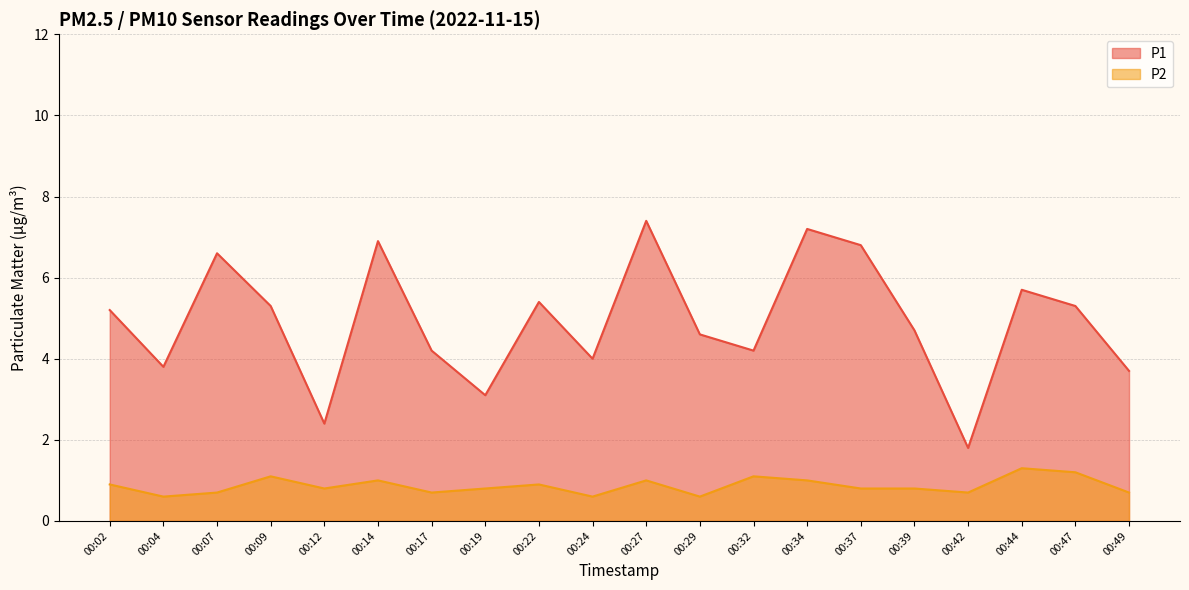

Which has a higher value, 00:12 or 00:34?

00:34